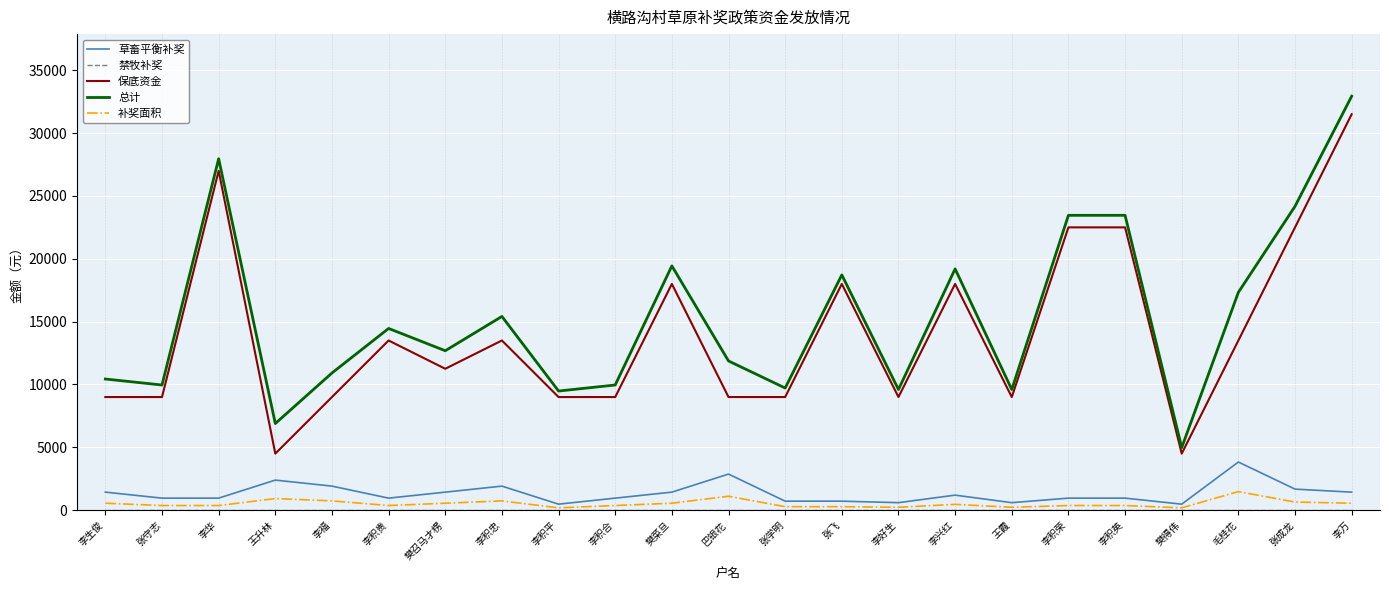

True or false: 补奖面积 and 保底资金 intersect in this chart.

False